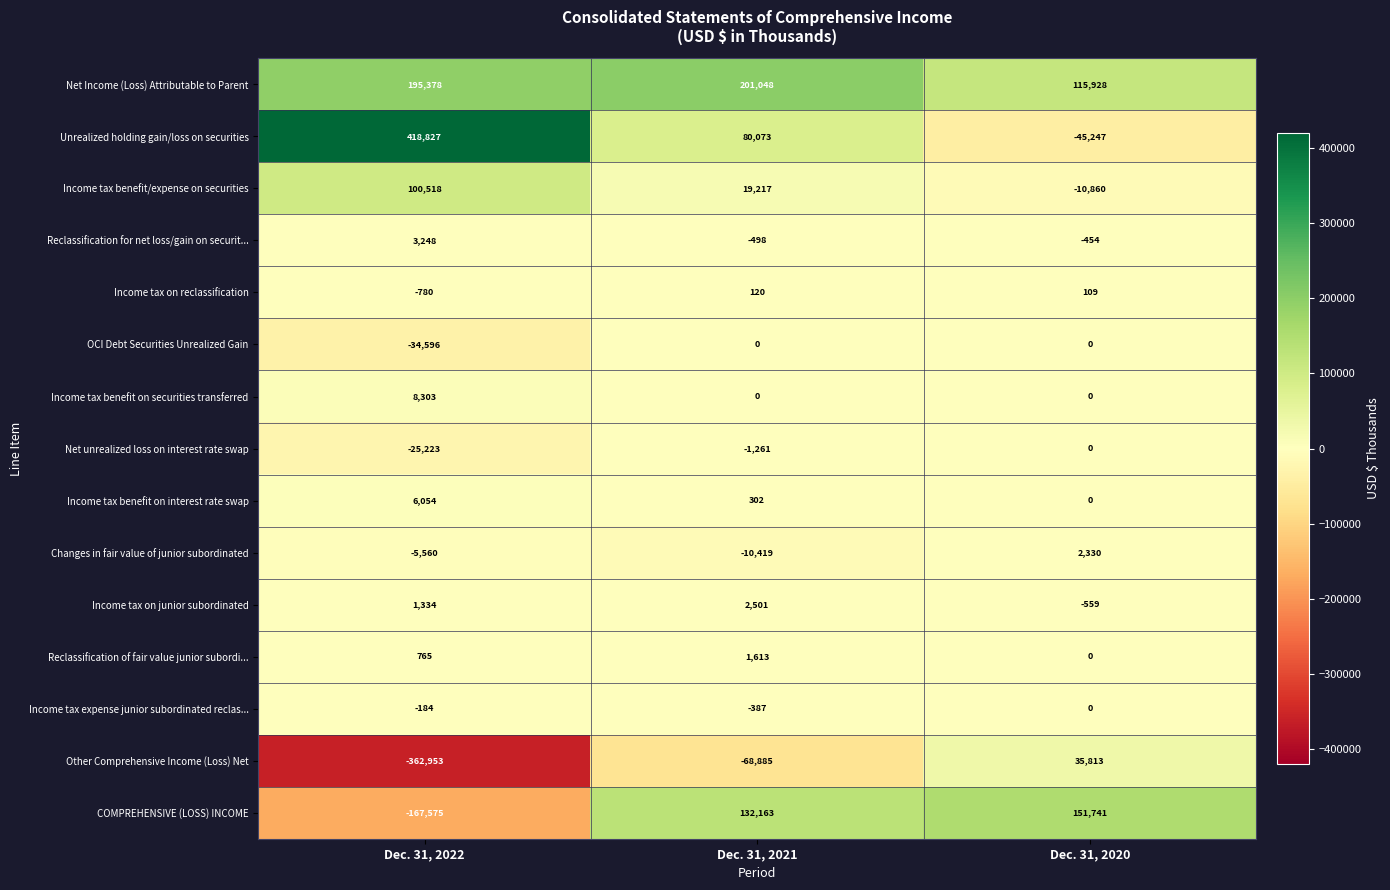

What is the sum of all Changes in fair value of junior subordinated values?

-13649